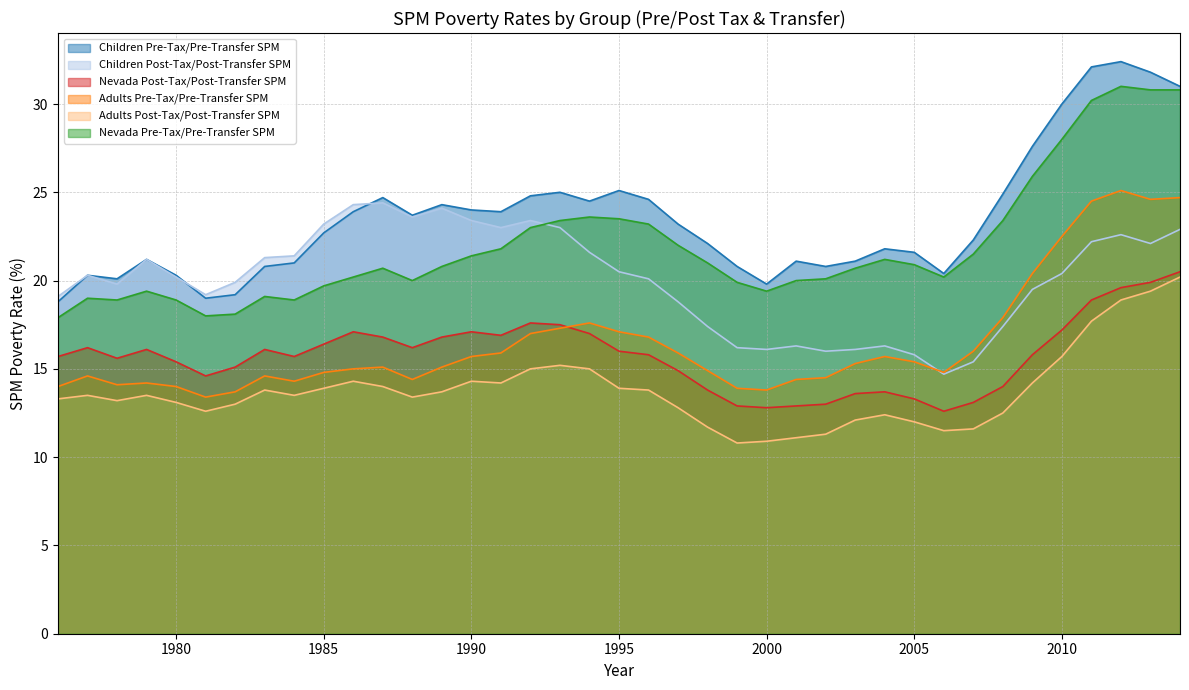

At which label does Adults Pre-Tax/Pre-Transfer SPM reach its minimum?

1981